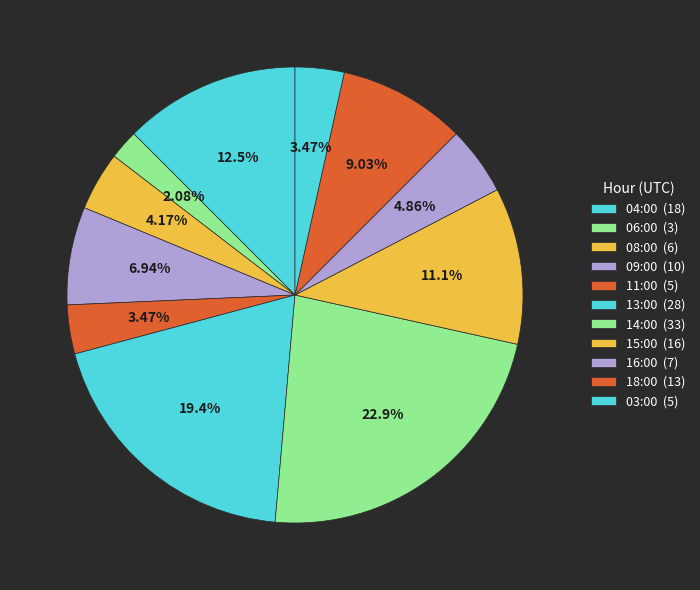

Is there a majority slice in this chart?

No